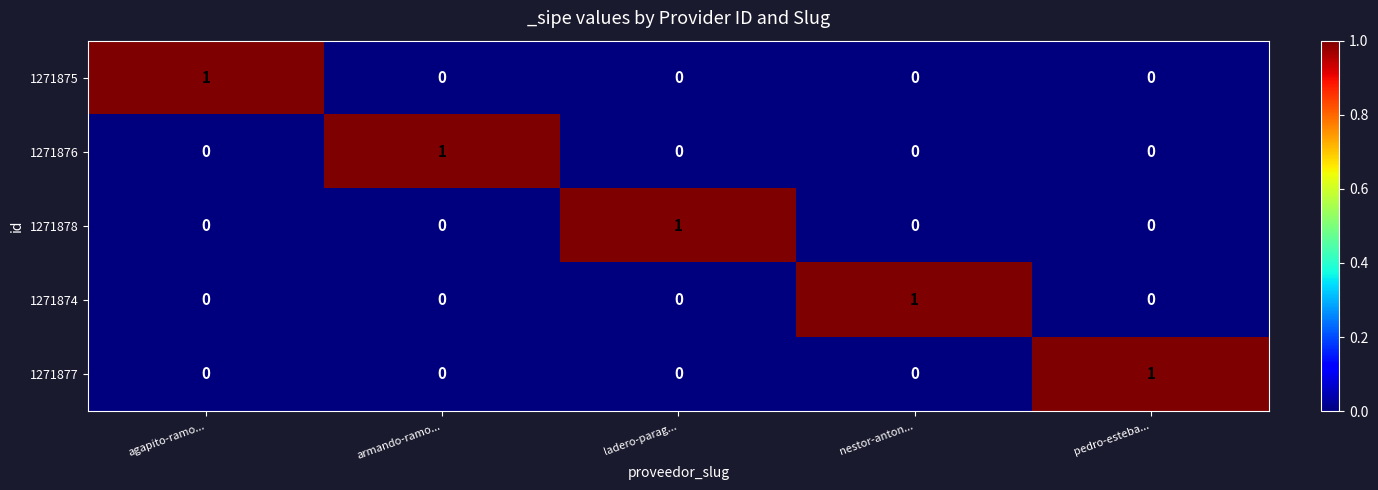

At which label does 1271874 reach its peak?

nestor-anton...